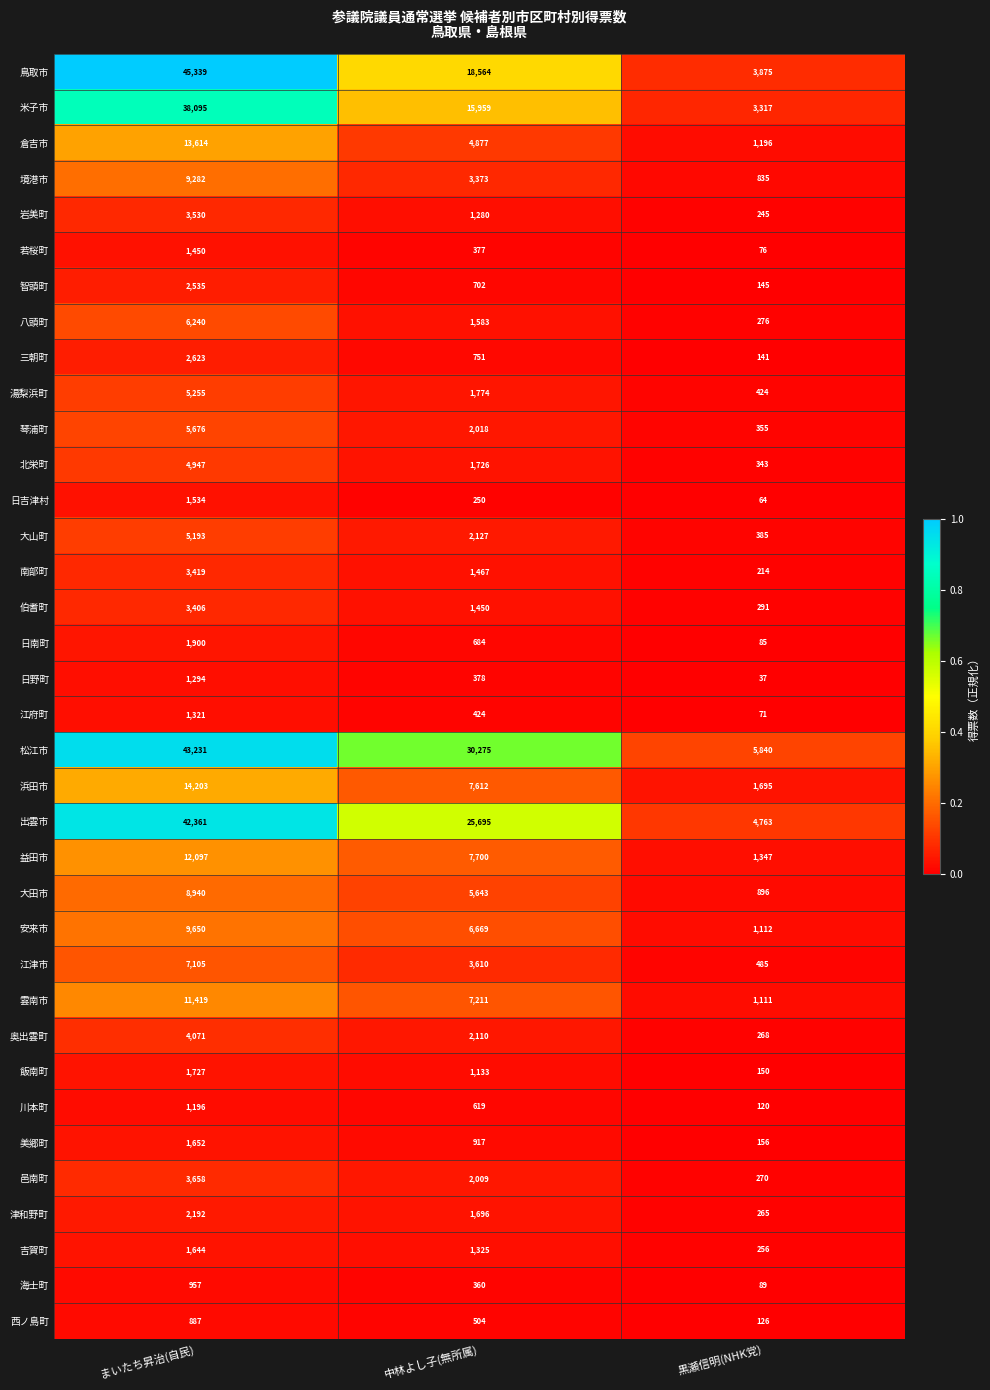

The 北栄町 series shows 4947 at まいたち昇治(自民). True or false?

True